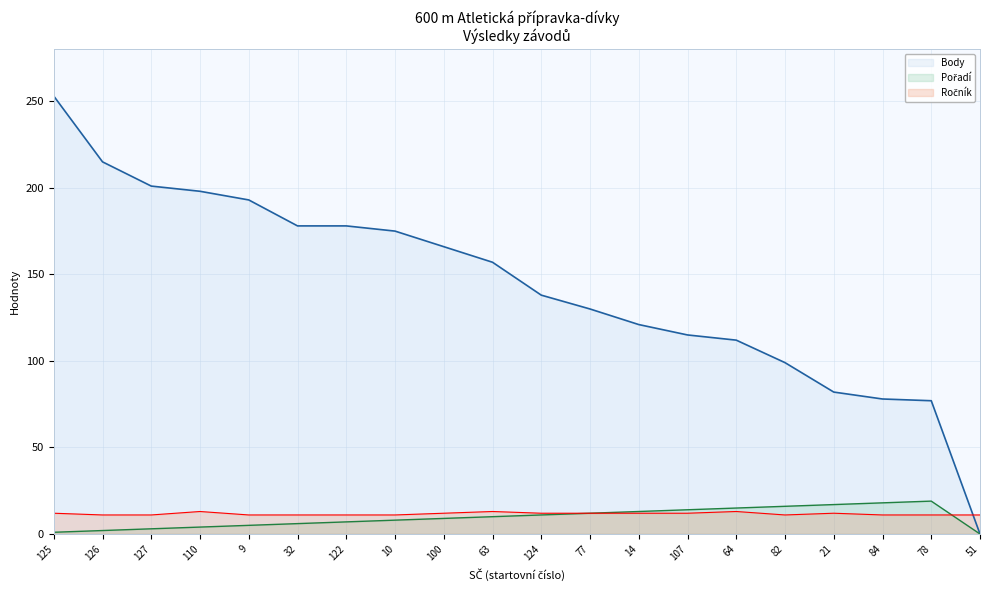

Which category has the highest value across all series?

125